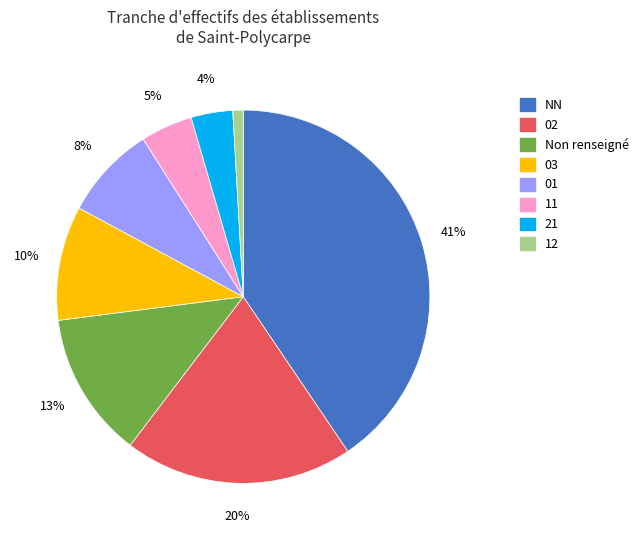

How many segments does this pie chart have?

8